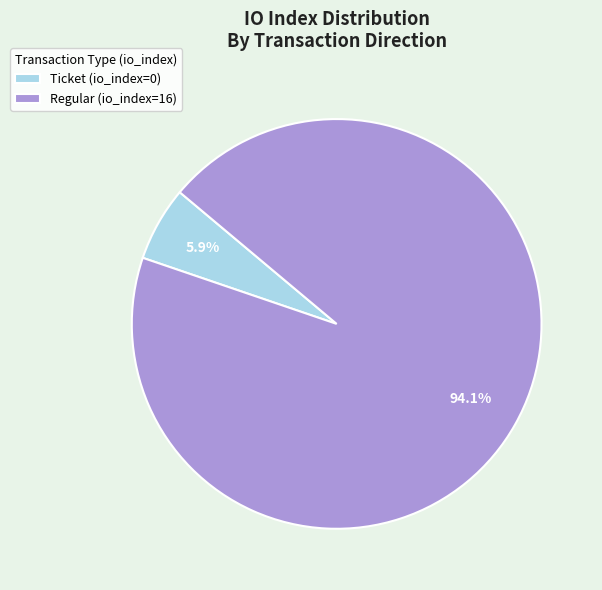

Which has a higher value, Ticket (io_index=0) or Regular (io_index=16)?

Regular (io_index=16)